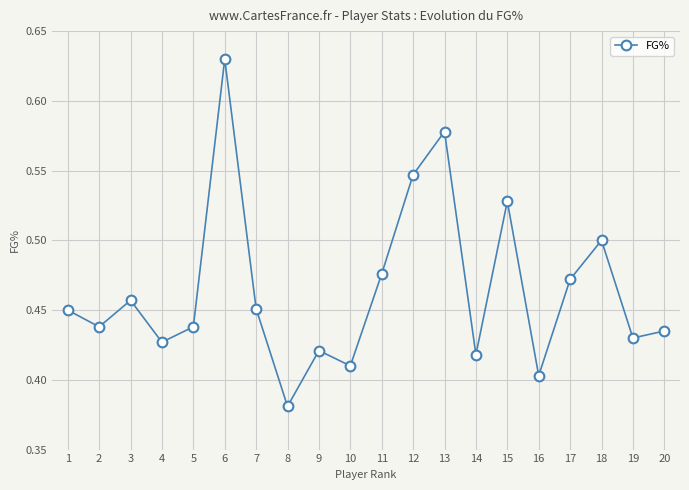

At which category does the data reach its first local peak?

3